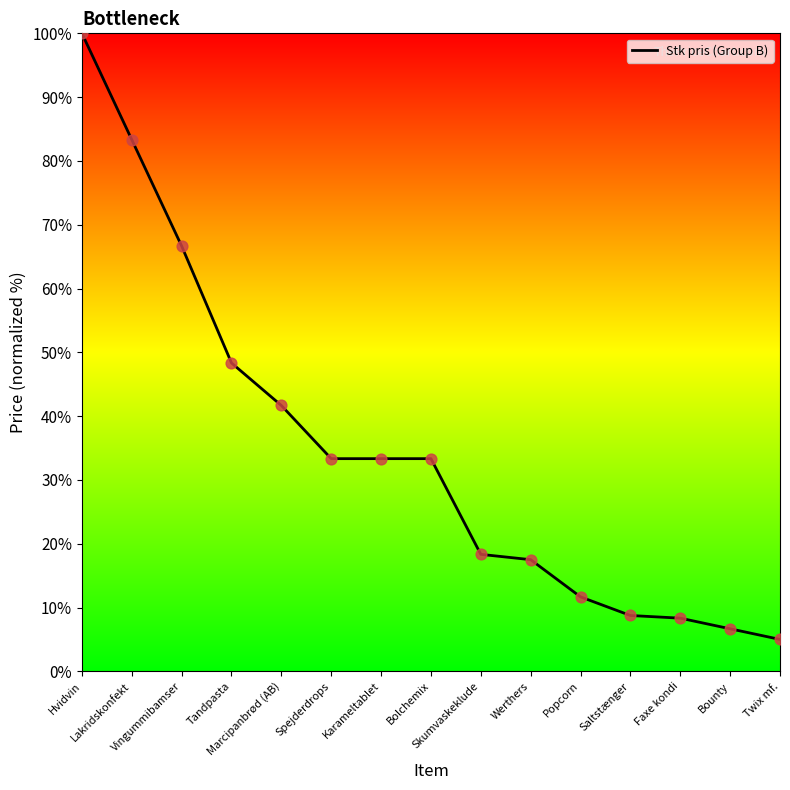

Which has a higher value, Lakridskonfekt or Bounty?

Lakridskonfekt